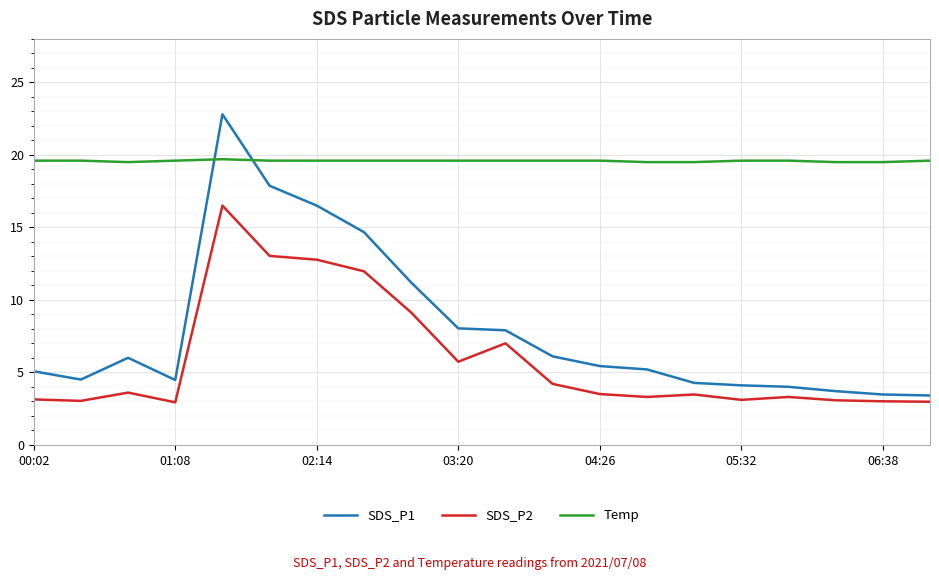

List the series in order of their peak value, highest first.

SDS_P1, Temp, SDS_P2